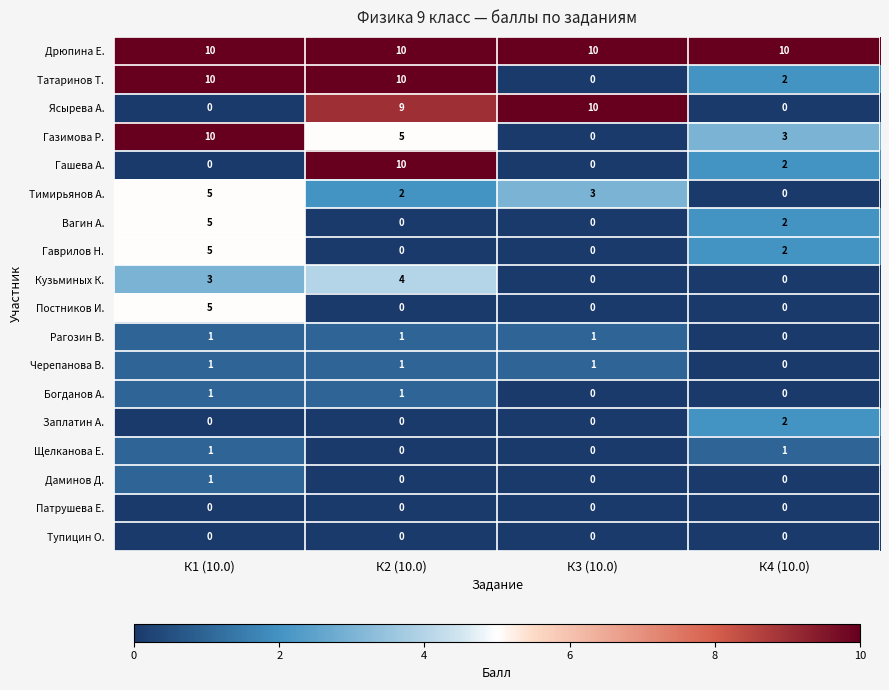

What is the difference between the highest and lowest values at К2 (10.0)?

10